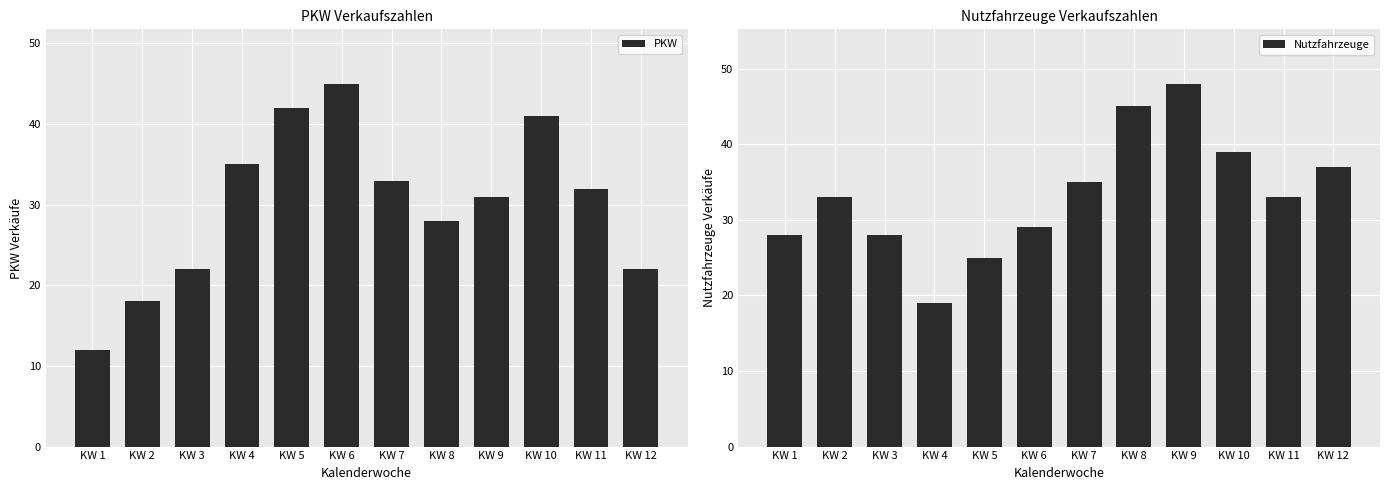

What is the difference between the maximum and minimum values in the PKW series?

33